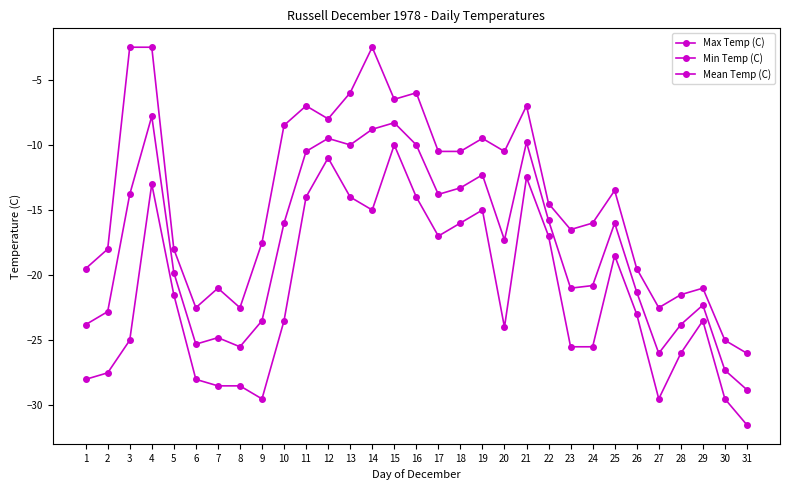

The value of Max Temp (C) at 10 is -8.5. True or false?

True